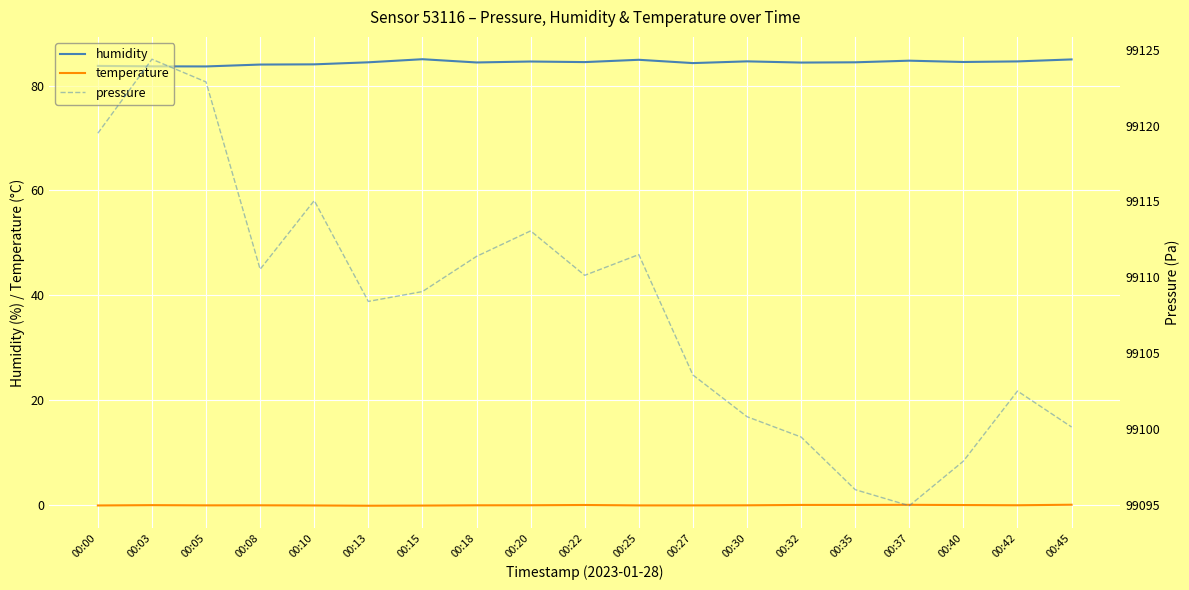

Reading left to right, list all the values displayed in this chart.

humidity: 00:00=83.8	00:03=83.7	00:05=83.7	00:08=84.0	00:10=84.1	00:13=84.5	00:15=85.1	00:18=84.4	00:20=84.6	00:22=84.5	00:25=85.0	00:27=84.3	00:30=84.7	00:32=84.4	00:35=84.5	00:37=84.8	00:40=84.5	00:42=84.6	00:45=85.0
temperature: 00:00=-0.2	00:03=-0.1	00:05=-0.1	00:08=-0.1	00:10=-0.2	00:13=-0.2	00:15=-0.2	00:18=-0.1	00:20=-0.1	00:22=-0.1	00:25=-0.2	00:27=-0.2	00:30=-0.1	00:32=-0.1	00:35=-0.1	00:37=-0.1	00:40=-0.1	00:42=-0.1	00:45=-0.0
pressure: 00:00=99119.5	00:03=99124.4	00:05=99122.9	00:08=99110.5	00:10=99115.1	00:13=99108.4	00:15=99109.1	00:18=99111.4	00:20=99113.1	00:22=99110.1	00:25=99111.5	00:27=99103.6	00:30=99100.8	00:32=99099.5	00:35=99096.0	00:37=99094.9	00:40=99097.9	00:42=99102.5	00:45=99100.1